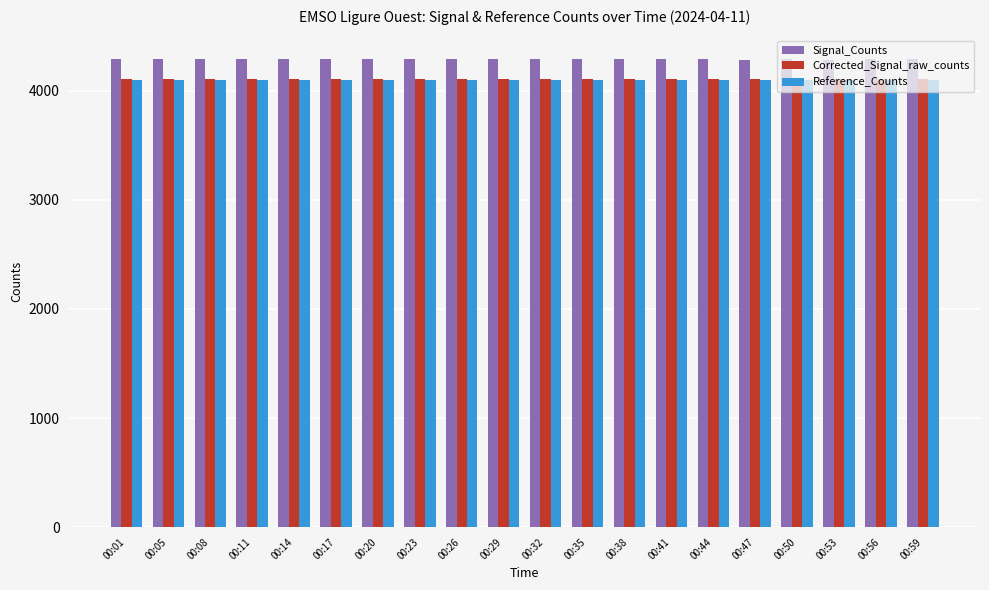

How many groups of bars are there?

20